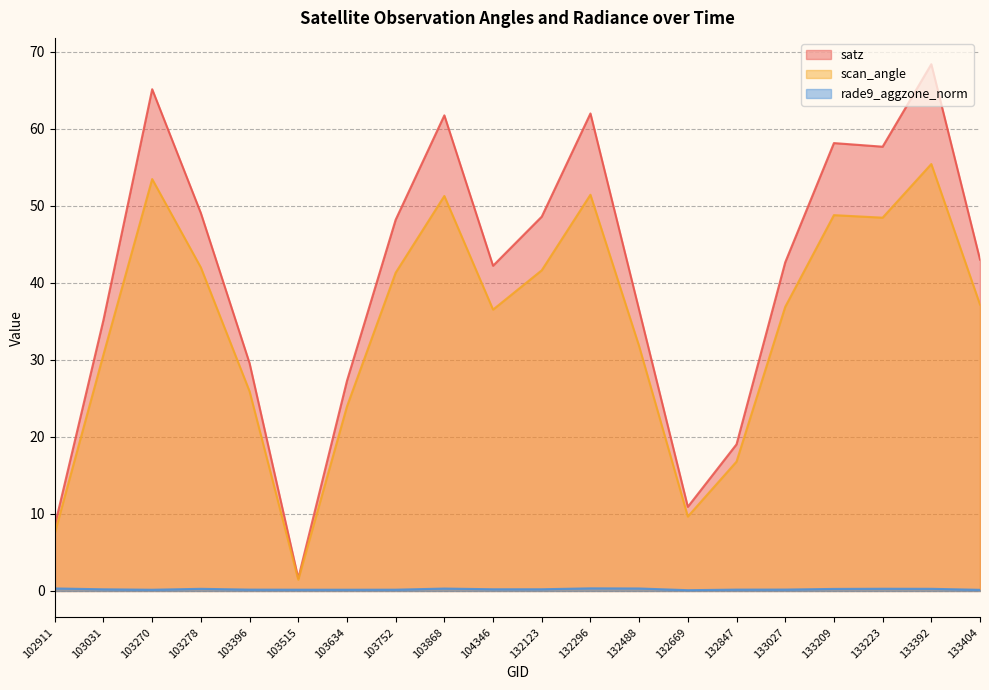

What is the value of the satz point at the 15th from the left?

19.0